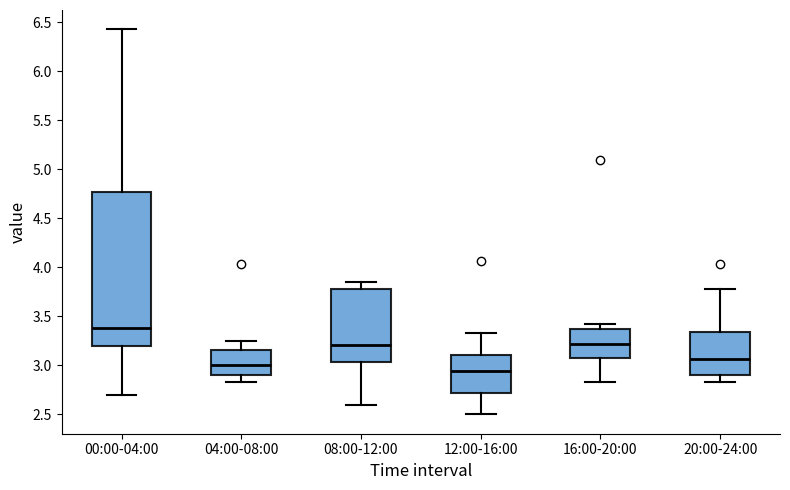

Where does the upper whisker of the box for 16:00-20:00 end on the y-axis? The values are not printed on the chart, so give them approximately, as read against the axis.

3.40